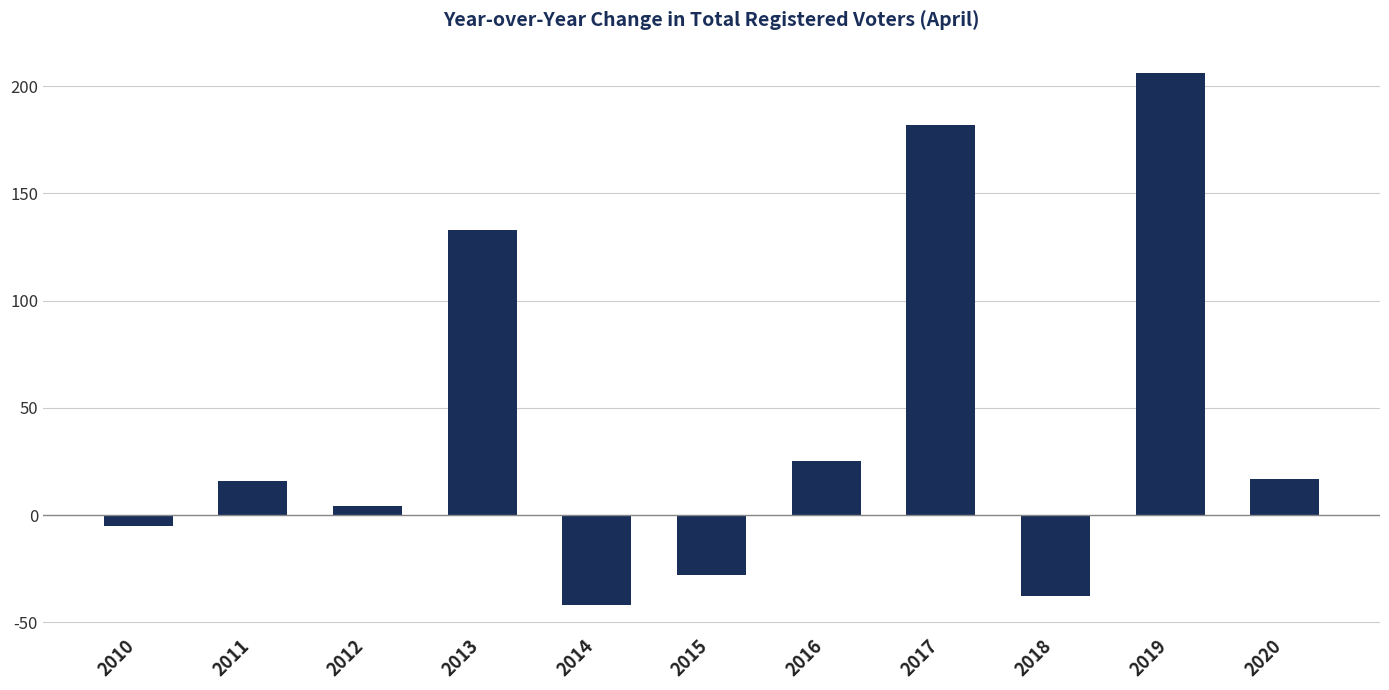

What is the difference between the maximum and second lowest values?

244